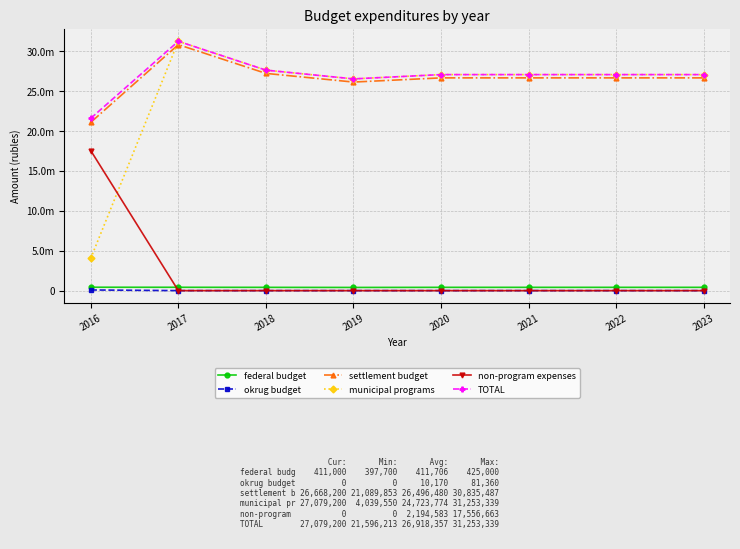

What is the value of the settlement budget point at the 7th from the left?

26668200.0